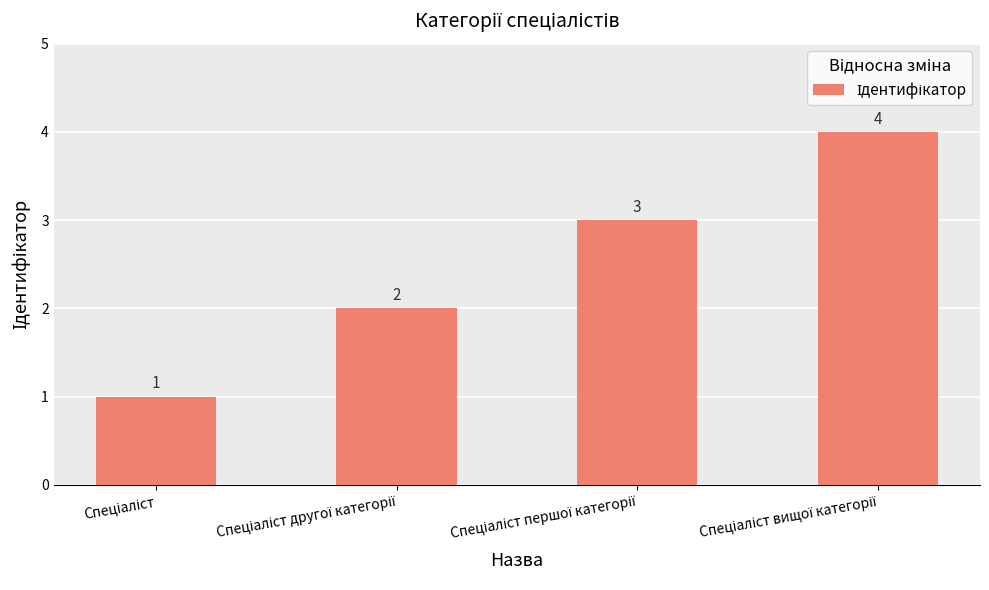

What is the value of the 1st bar from the left?

1